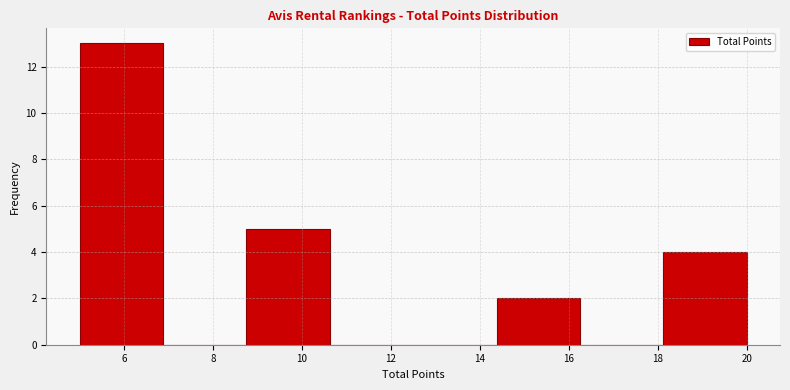

Reading left to right, list every bar in this chart as the range it spans on the x-axis followed by its height. Neither the bar edges nor the heights are printed on the chart, so give them approximately, as read against the axes.

5.0 to 6.8: 13
6.8 to 8.8: 0
8.8 to 10.6: 5
10.6 to 12.6: 0
12.6 to 14.4: 0
14.4 to 16.2: 2
16.2 to 18.2: 0
18.2 to 20.0: 4